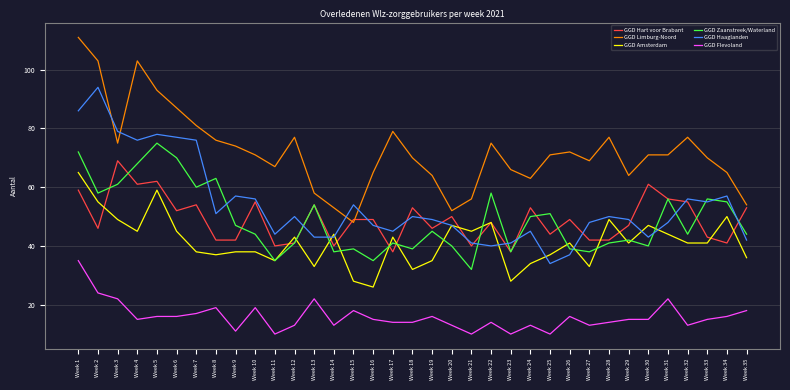

Which series has the largest total across all categories?

GGD Limburg-Noord